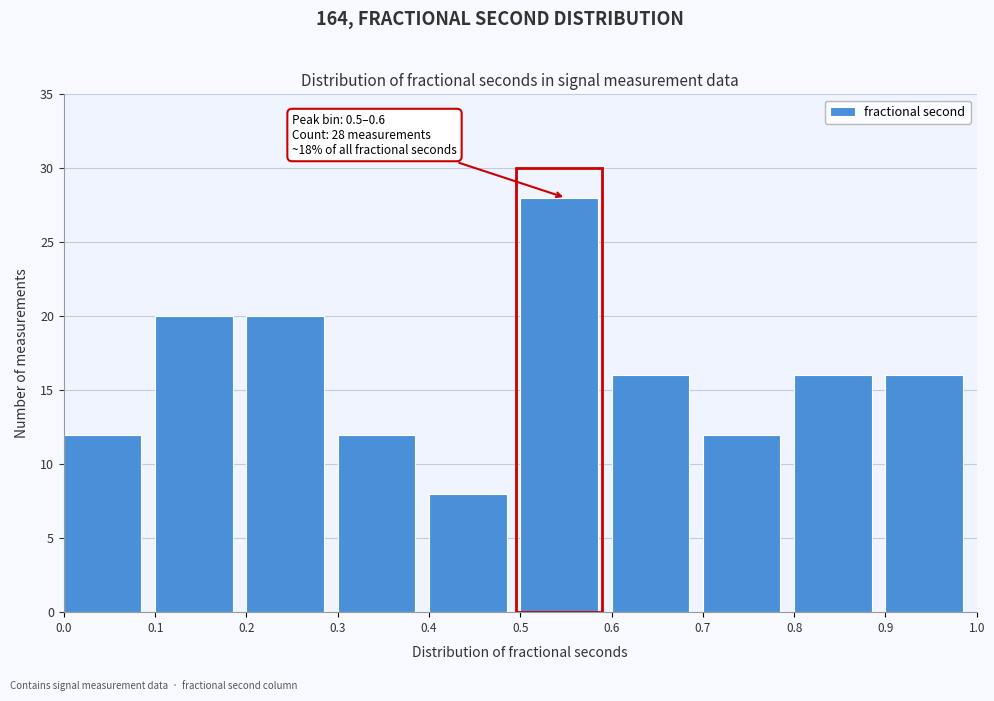

Over which range of the x-axis is the bar tallest?

0.5 to 0.6